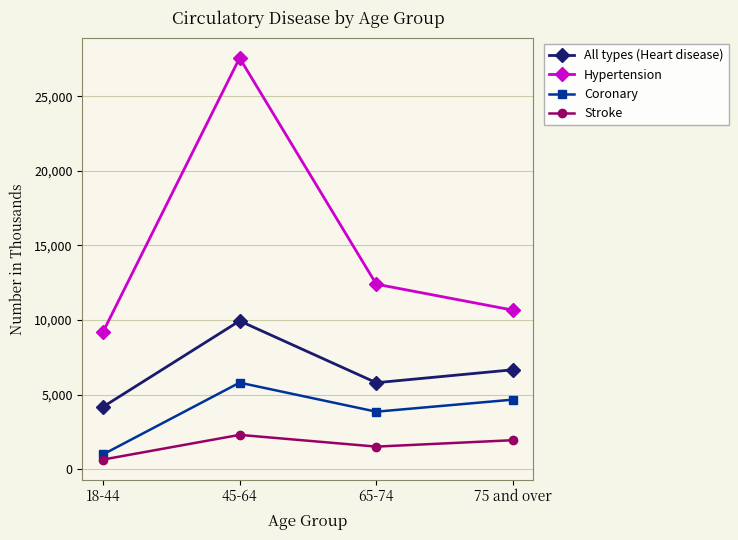

What value does the Stroke series have at 75 and over?

1936